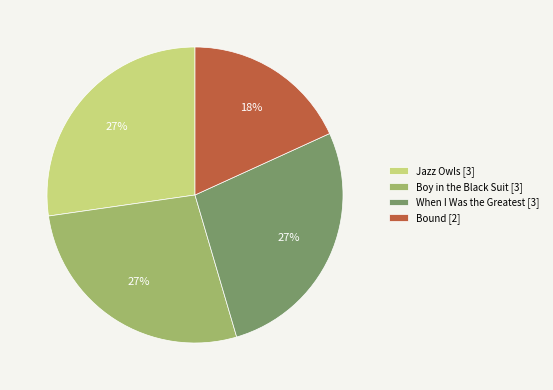

What percentage is the Boy in the Black Suit slice, to the nearest percent?

27%